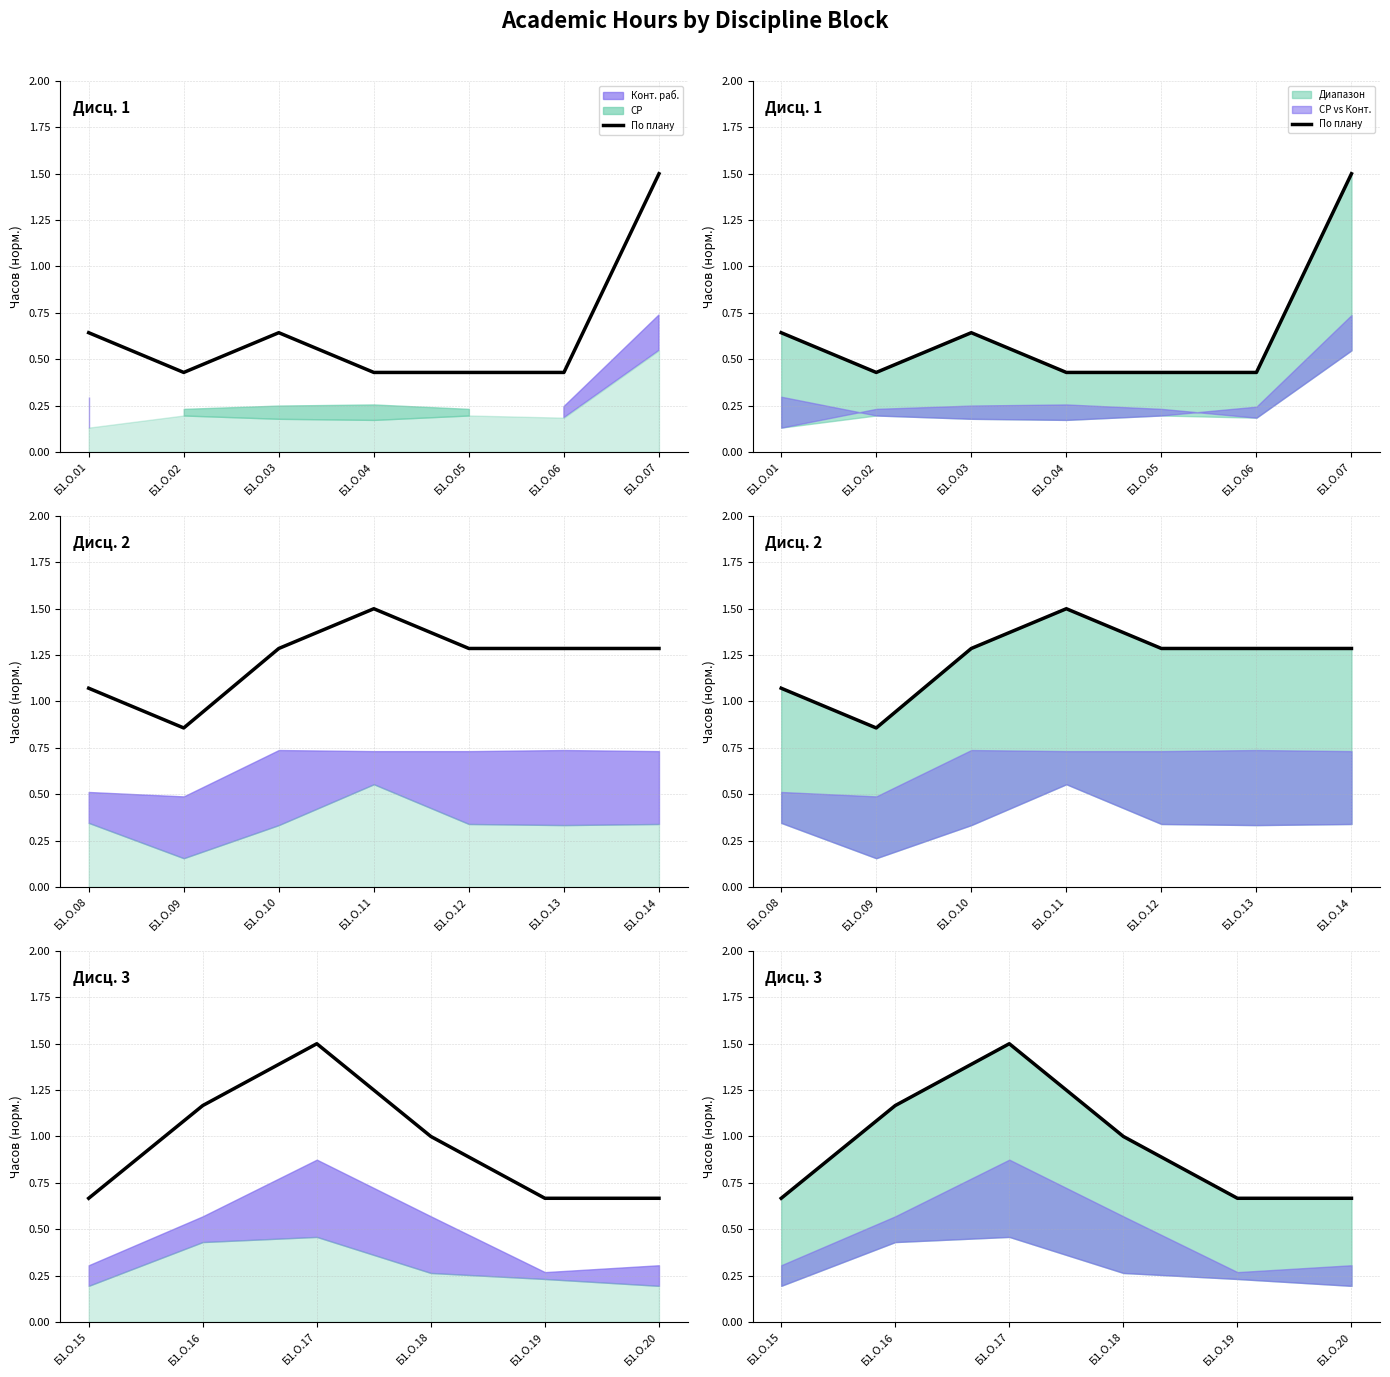

Between Б1.О.19 and Б1.О.20, which is larger?

Б1.О.19